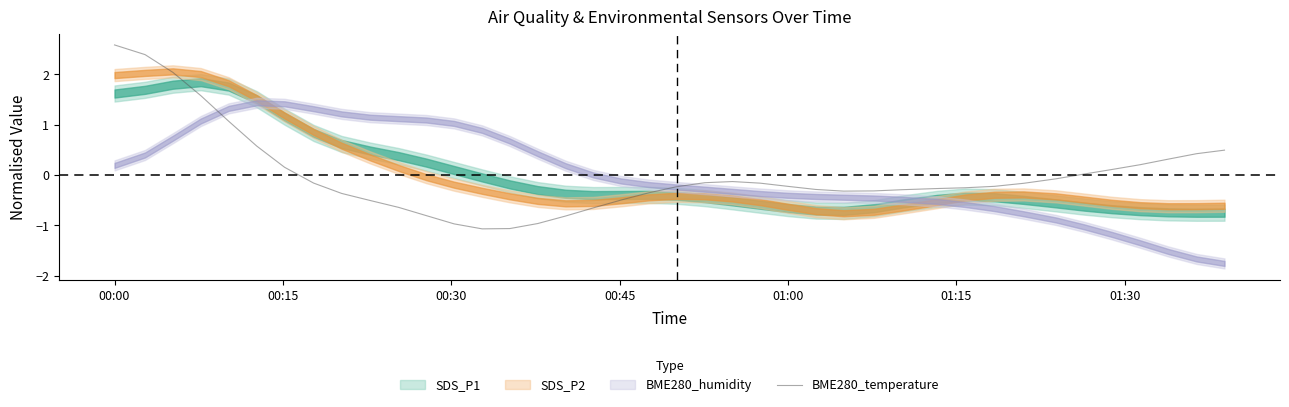

What is the maximum value for BME280_temperature?

2.6